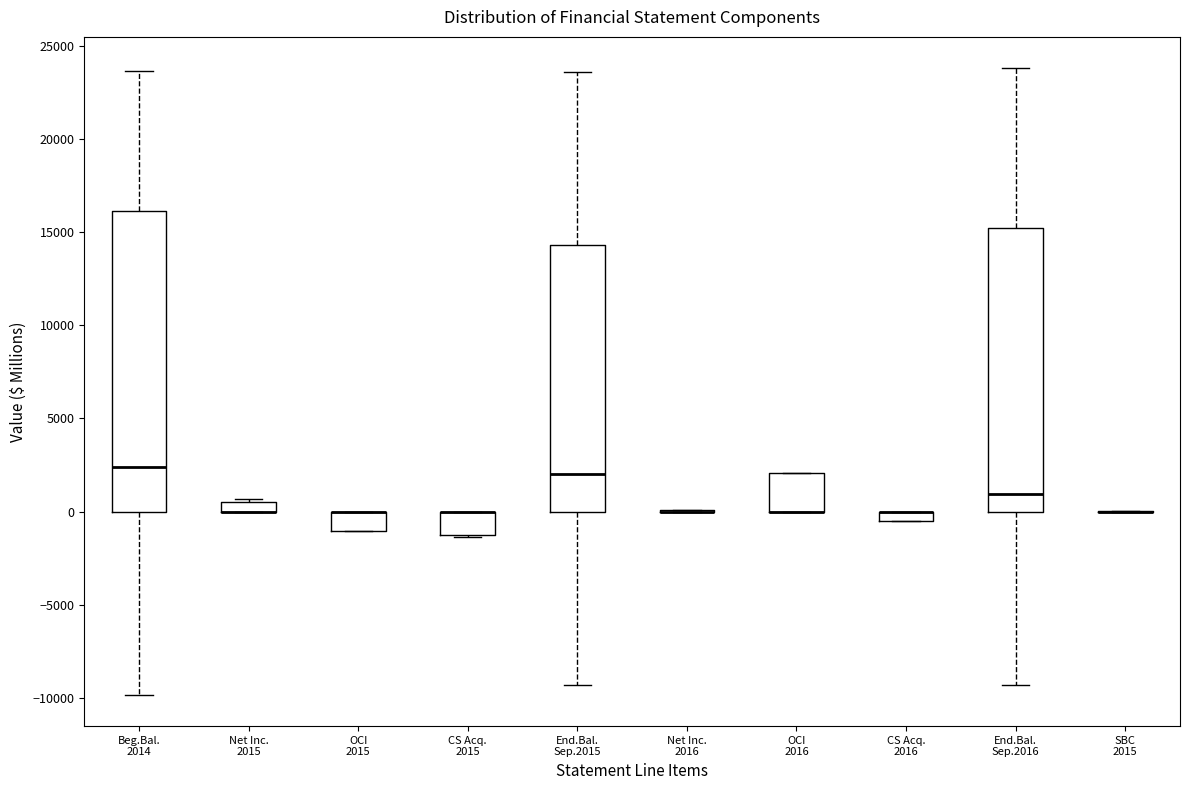

Where is the lower edge of the box for CS Acq. 2016 on the y-axis? The values are not printed on the chart, so give them approximately, as read against the axis.

-500